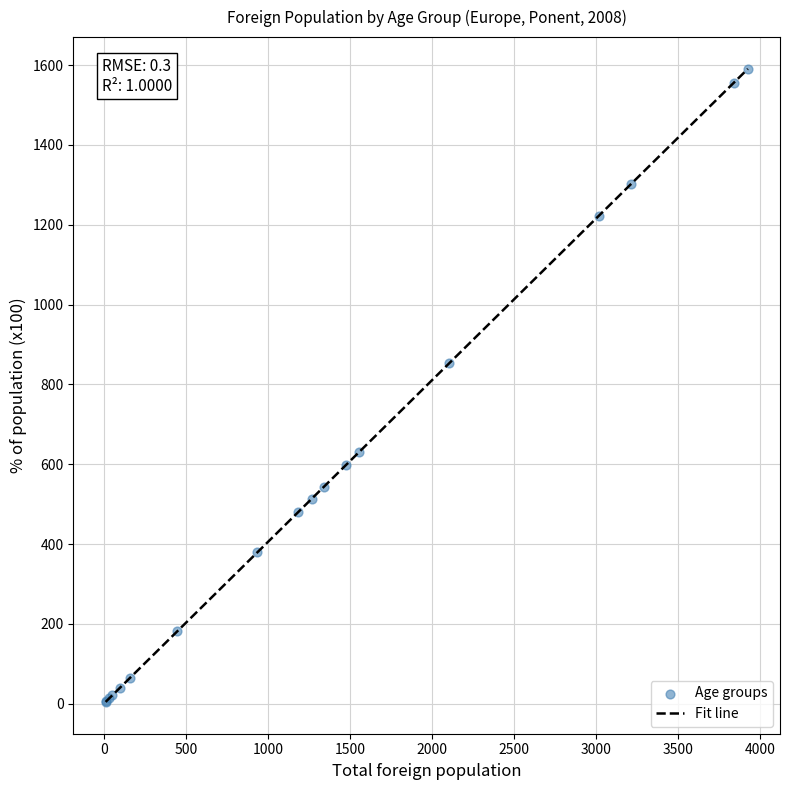

What Y value in the scatter plot is closest to 797?

854